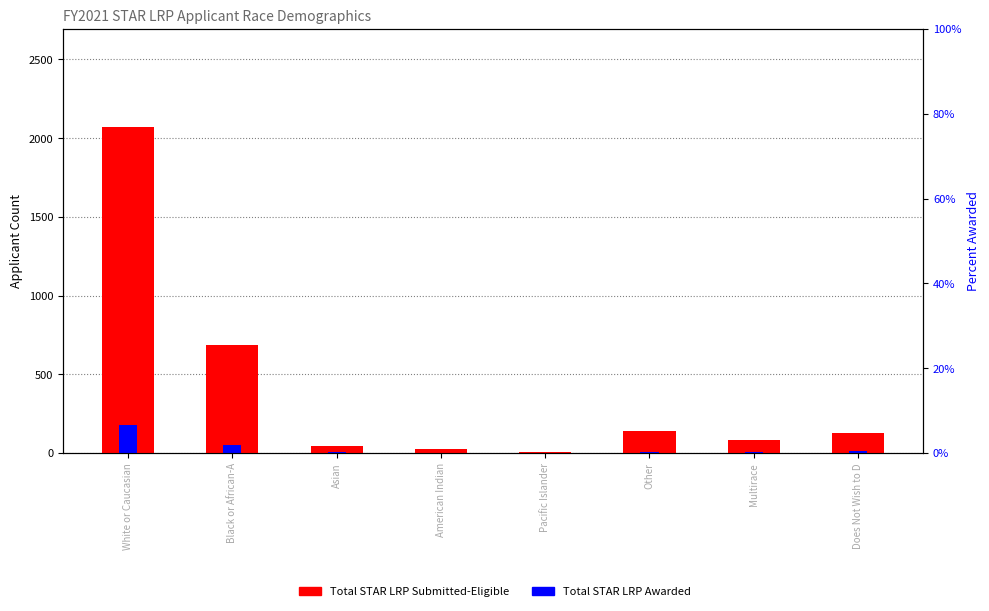

Where does the Total STAR LRP Awarded series first go above 6?

White or Caucasian